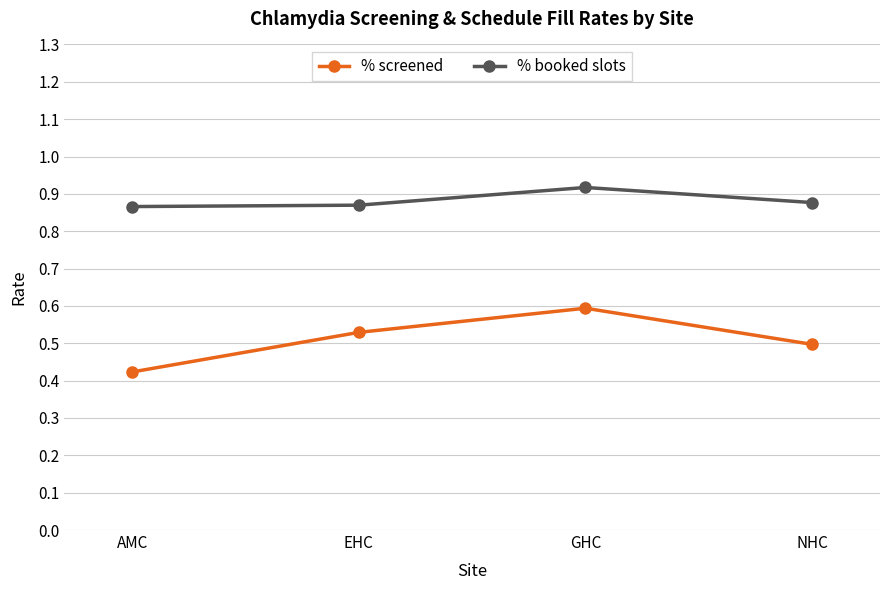

Is it true that % screened equals 0.5 at NHC?

True